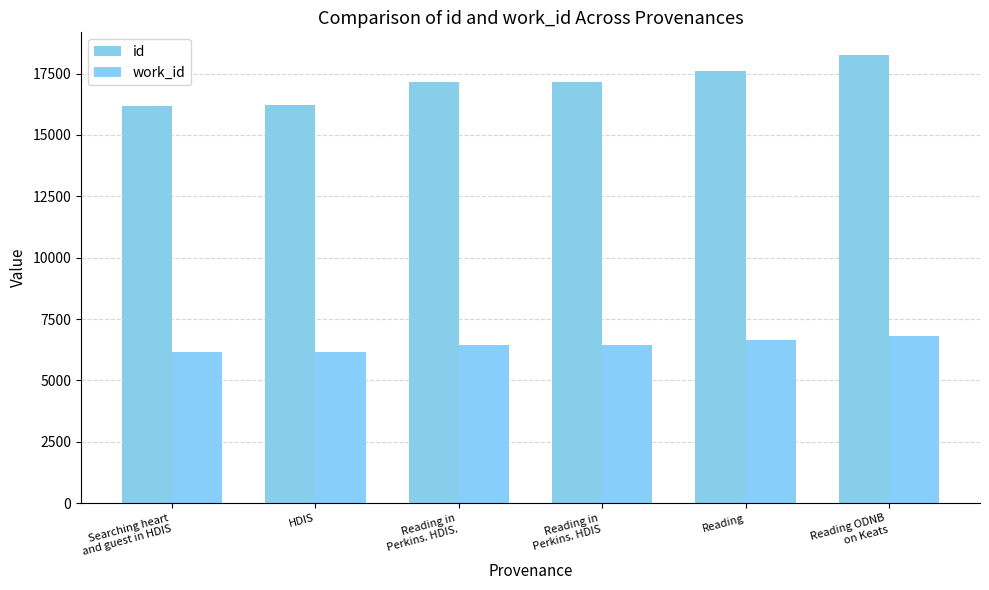

Reading left to right, list all the values displayed in this chart.

id: Searching heart
and guest in HDIS=16196	HDIS=16220	Reading in
Perkins. HDIS.=17153	Reading in
Perkins. HDIS=17155	Reading=17616	Reading ODNB
on Keats=18264
work_id: Searching heart
and guest in HDIS=6141	HDIS=6156	Reading in
Perkins. HDIS.=6456	Reading in
Perkins. HDIS=6456	Reading=6653	Reading ODNB
on Keats=6818